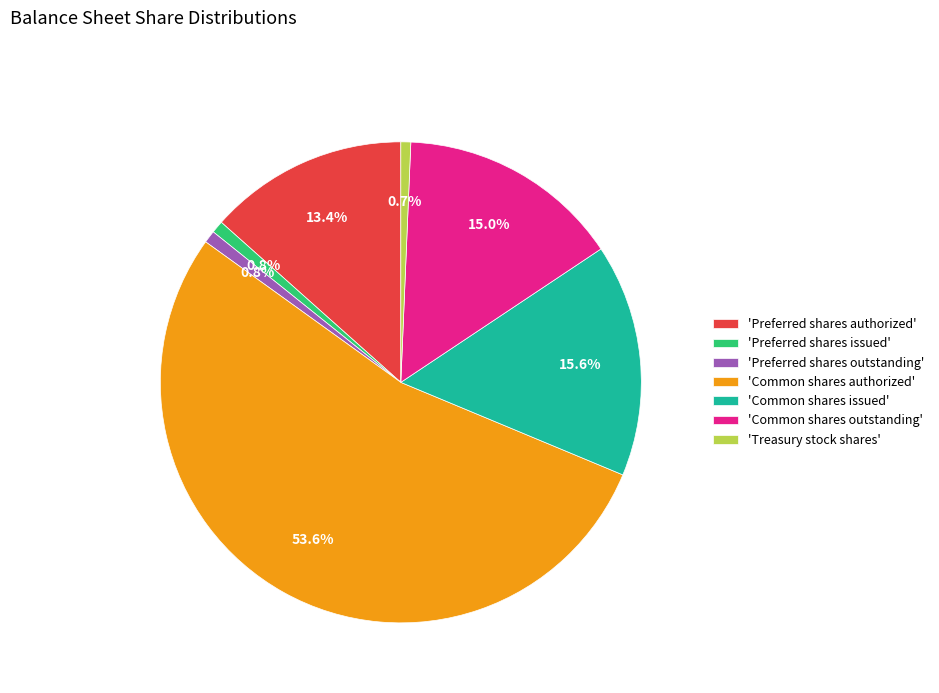

What percentage is NOT represented by 'Common shares issued'?

84.4%